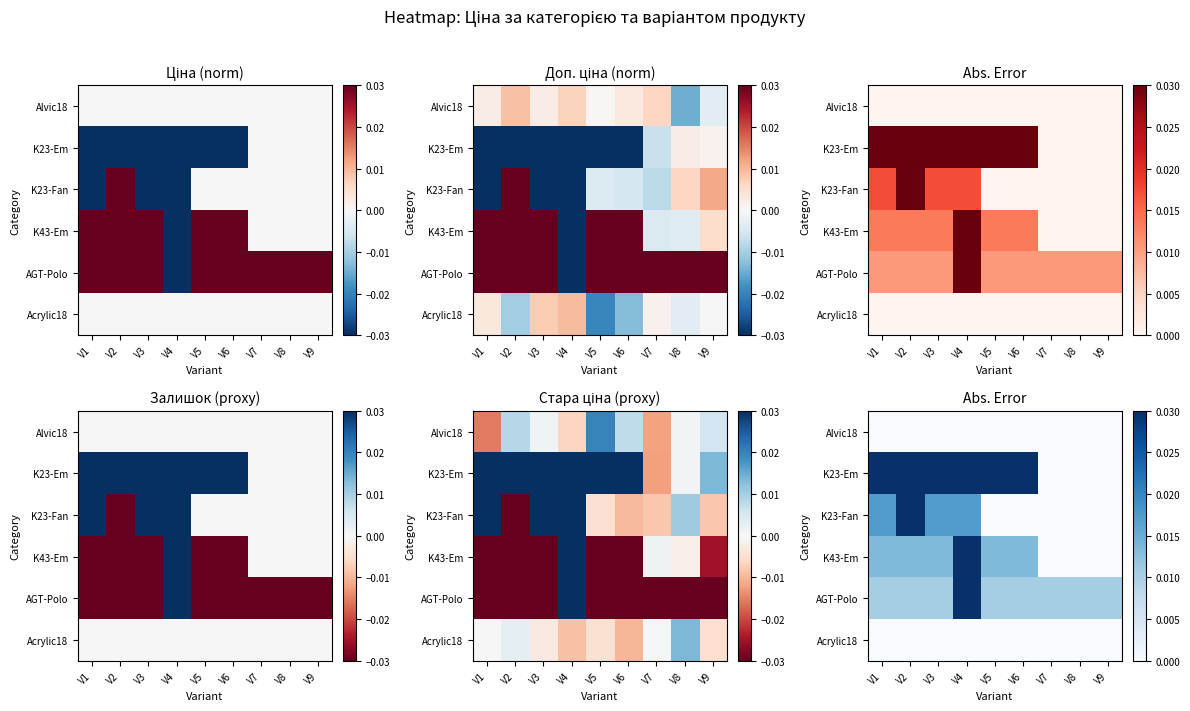

Which has a higher value, V6 or V1?

V6